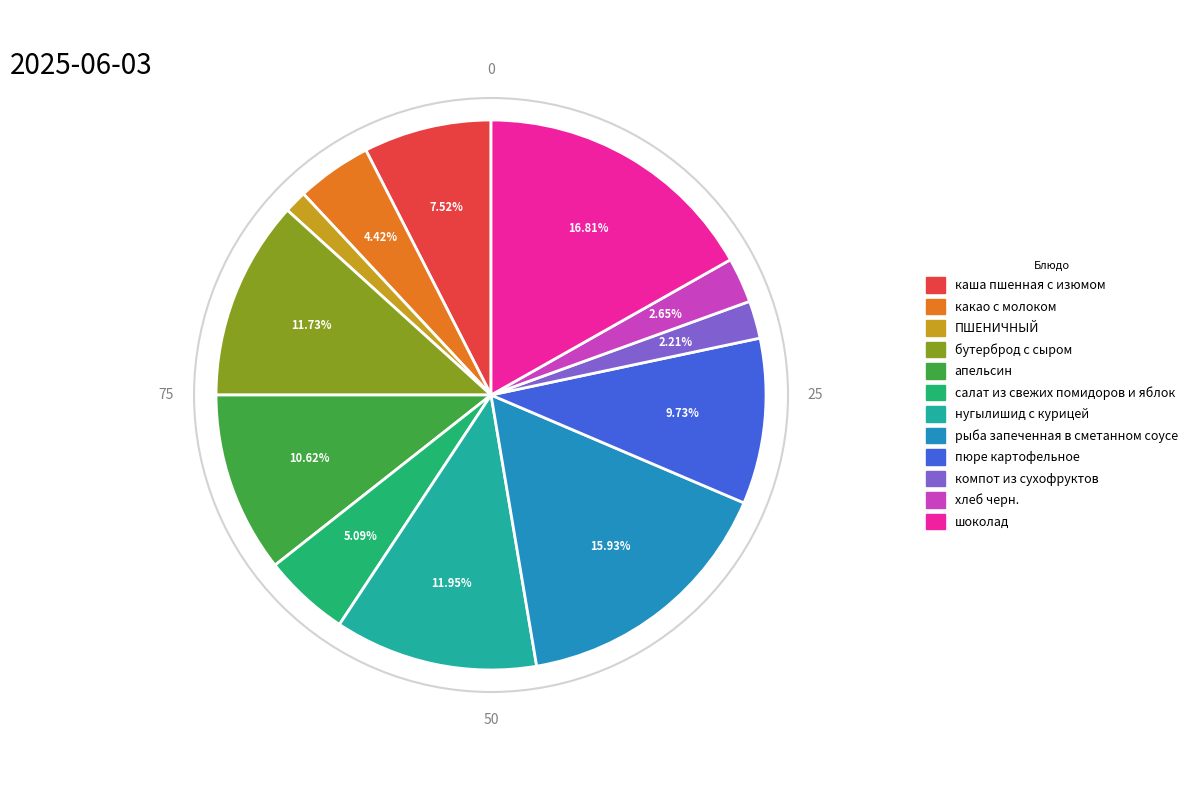

Is there a majority slice in this chart?

No